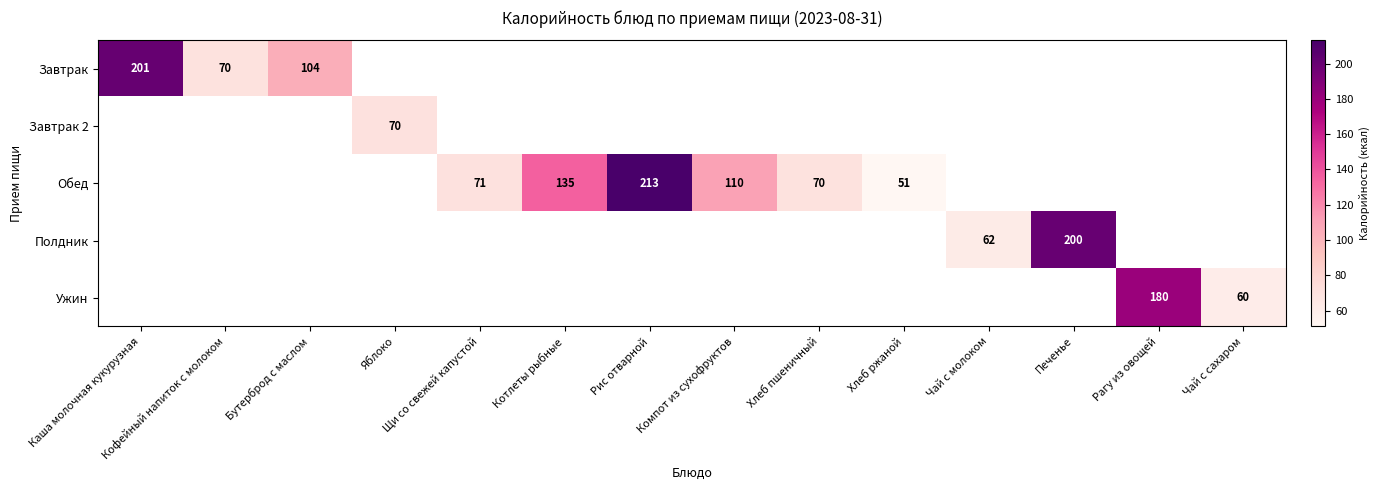

What is the greatest value displayed?

213.2